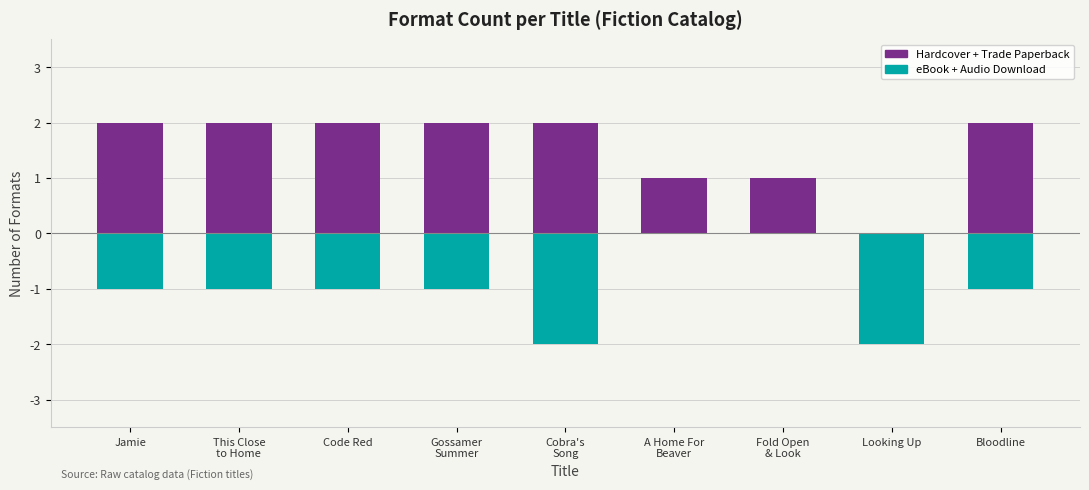

Where does the eBook + Audio Download series first go above -1?

A Home For
Beaver